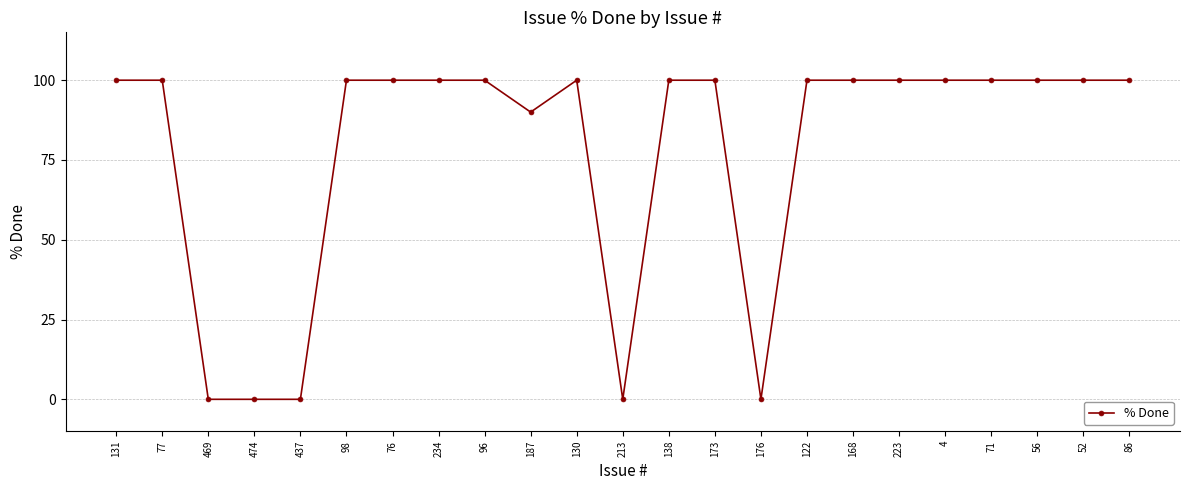

Reading left to right, extract all data points from this chart.

131=100	77=100	469=0	474=0	437=0	98=100	76=100	234=100	96=100	187=90	130=100	213=0	138=100	173=100	176=0	122=100	168=100	223=100	4=100	71=100	56=100	52=100	86=100